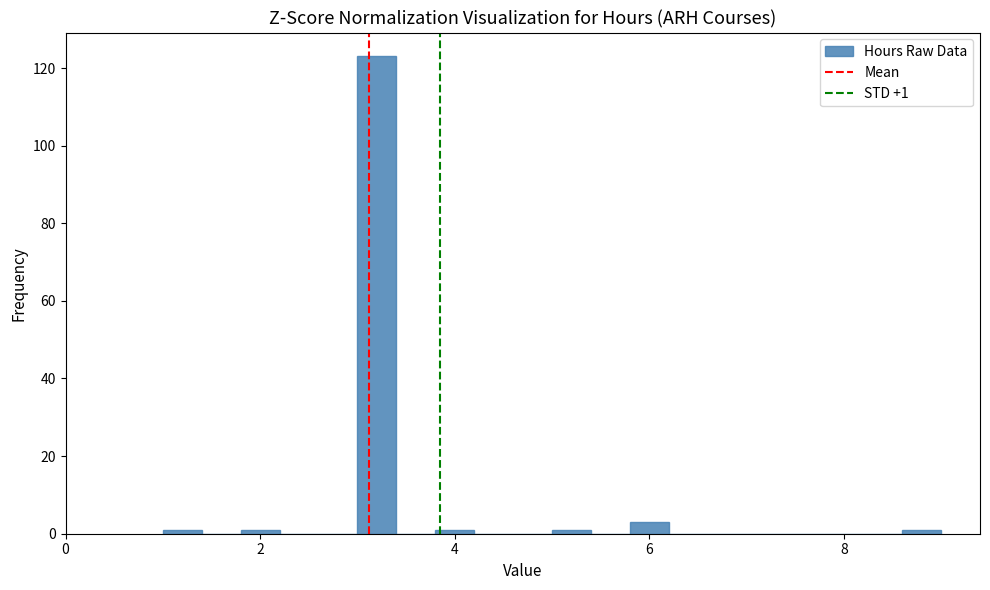

Read against the x-axis, roughly where is the centre of the tallest bar?

3.2